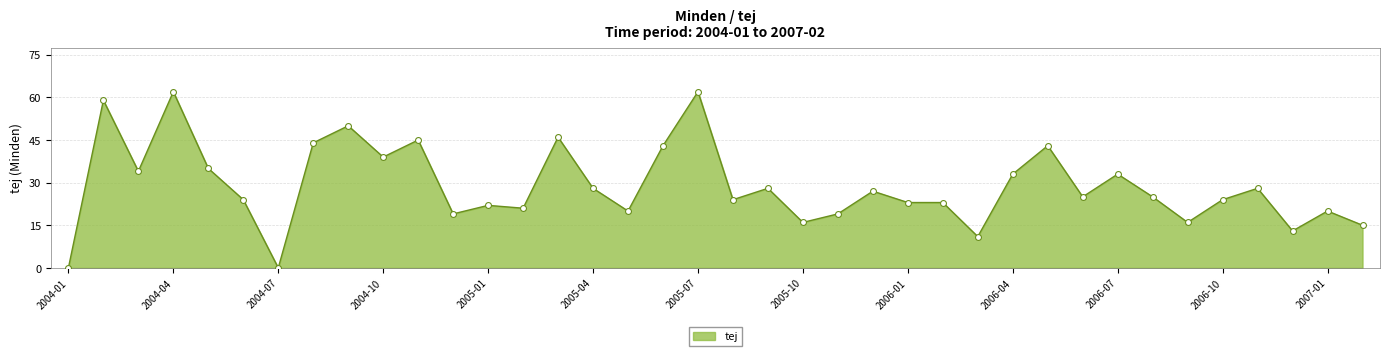

What is the greatest value displayed?

62